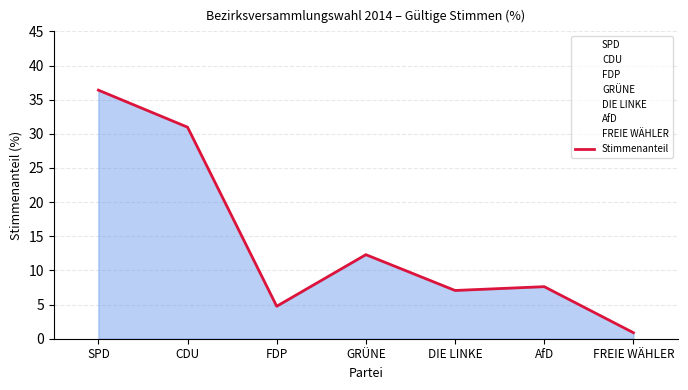

At which category does the data reach its first local valley?

FDP